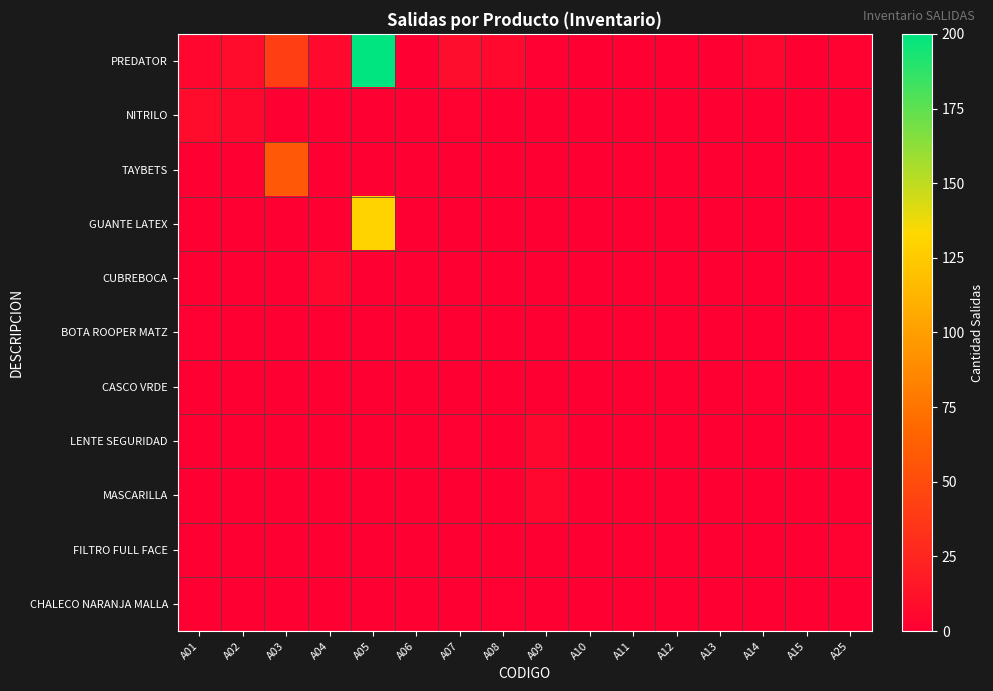

Which has a higher value, A07 or A12?

A07